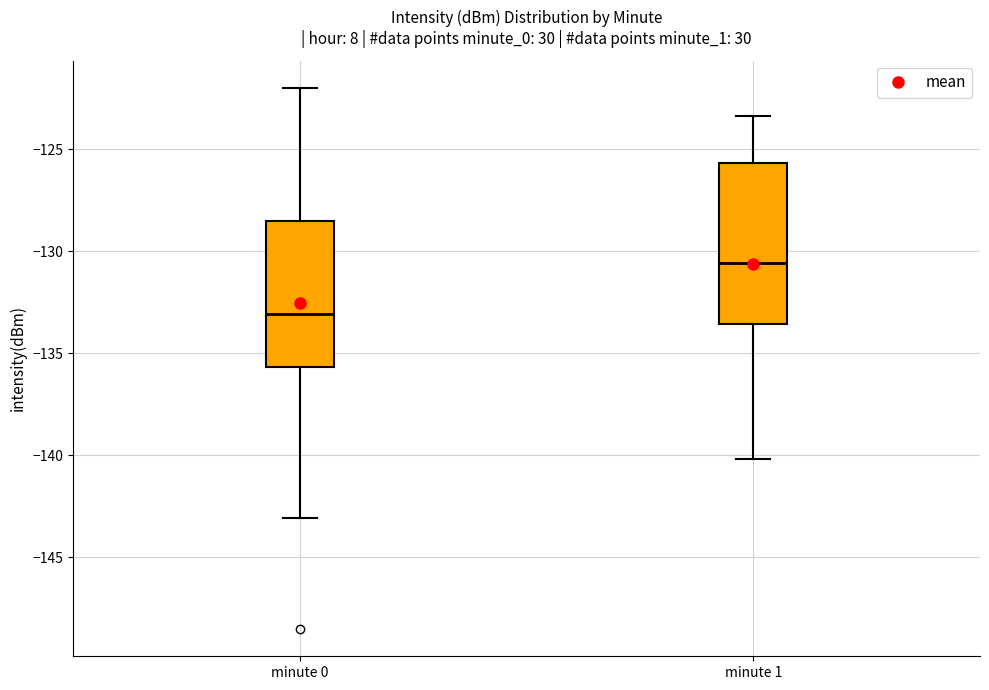

Reading left to right, transcribe this box plot: for each box, give where its median line is, the range the box spans, and where its two whiskers end, as read against the y-axis. The values are not printed on the chart, so give them approximately, as read against the axis.

minute 0: median -133.0, box -135.5 to -128.5, whiskers -143.0 to -122.0
minute 1: median -130.5, box -133.5 to -125.5, whiskers -140.0 to -123.5